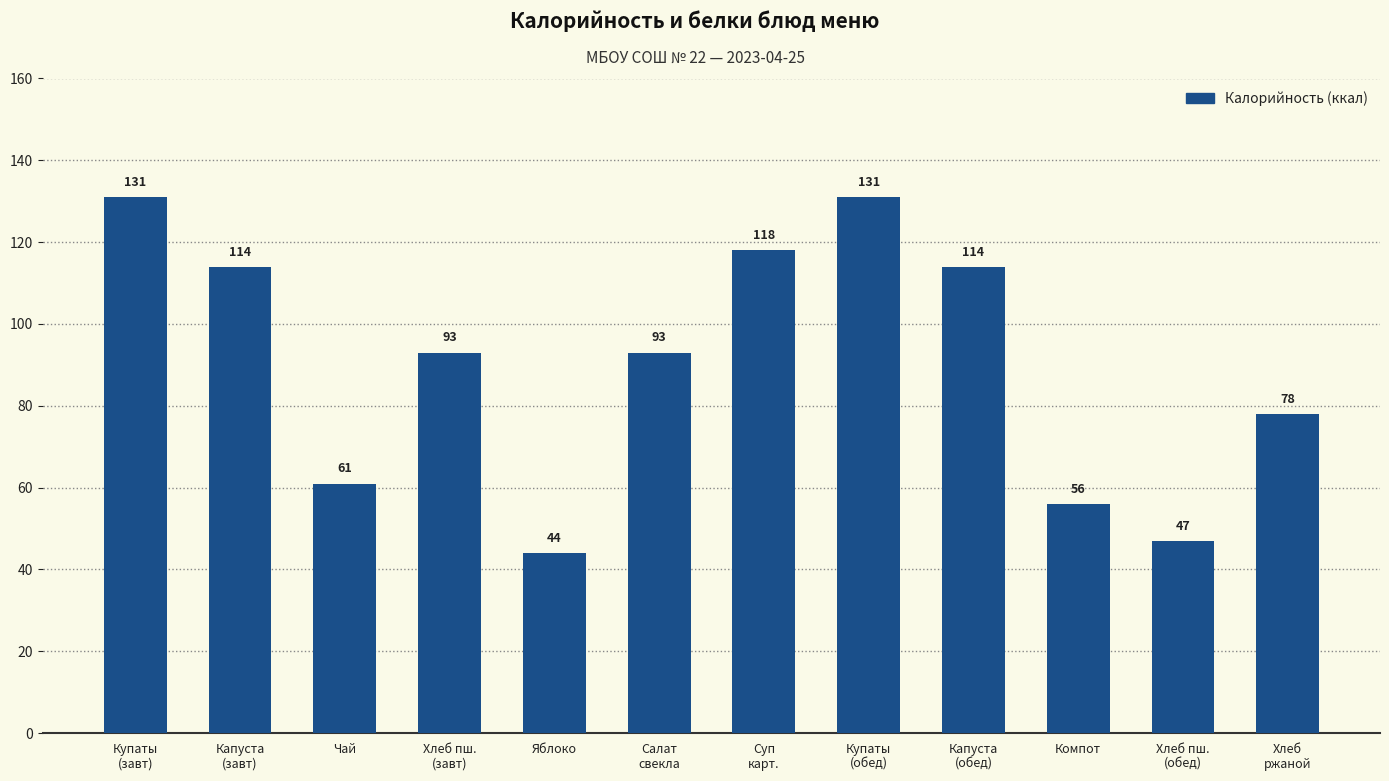

Read the value at Компот.

56